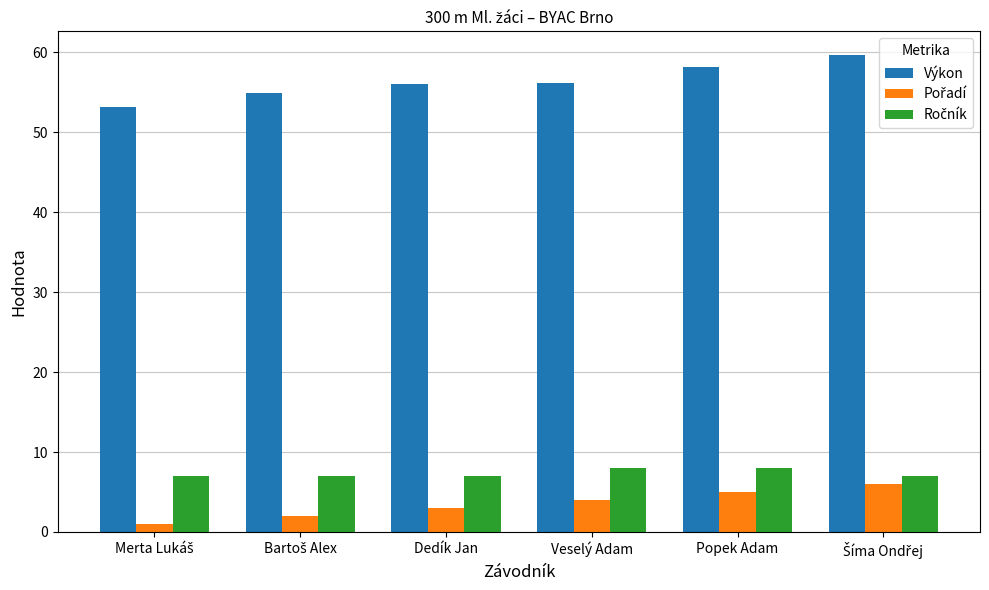

What is the average value of the Výkon series?

56.4